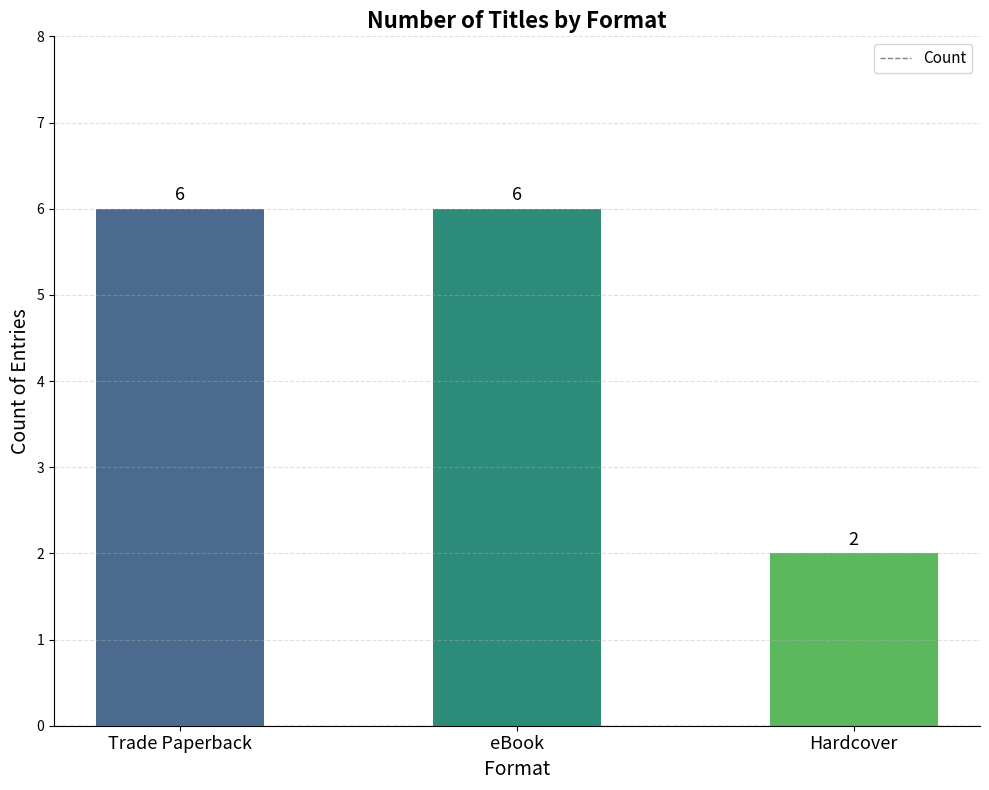

At which category does the chart reach its minimum across all series?

Hardcover